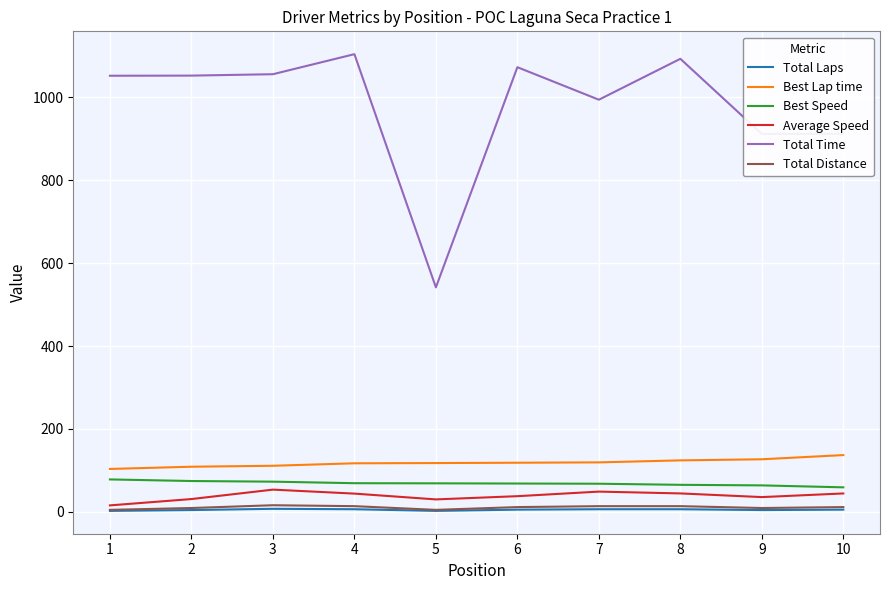

True or false: Best Speed and Total Distance intersect in this chart.

False